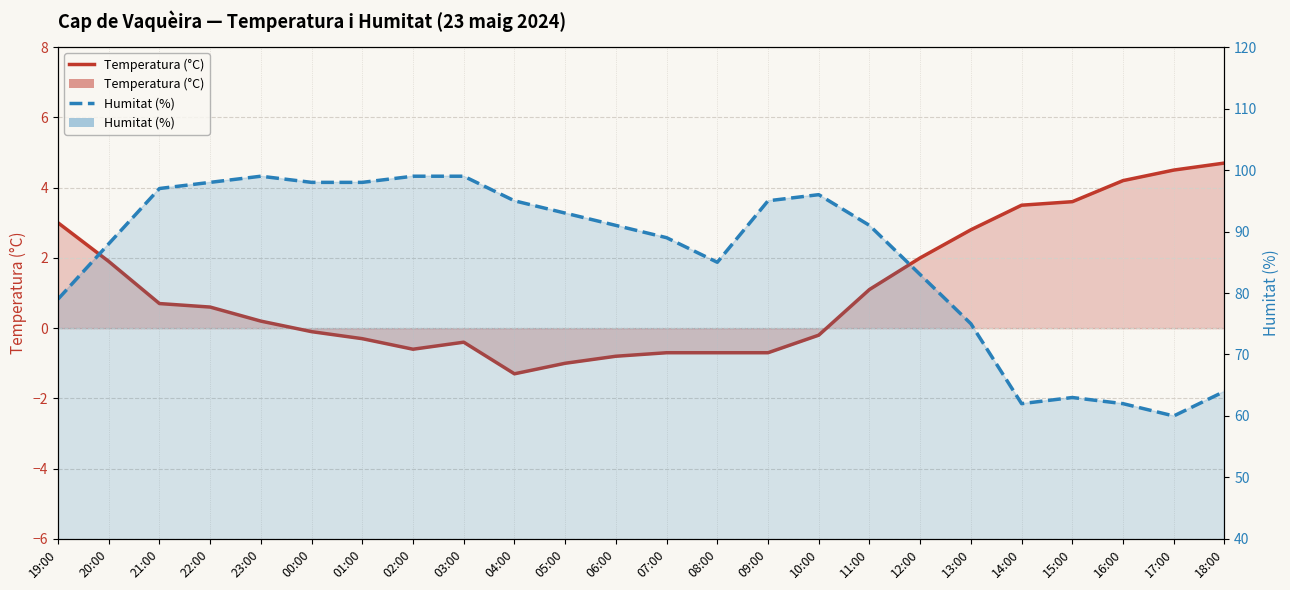

True or false: Humitat (%) and Temperatura (°C) intersect in this chart.

False